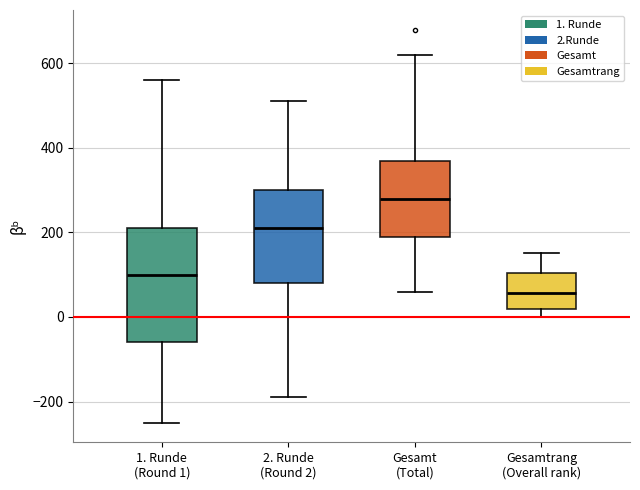

Reading left to right, read every box against the y-axis: the position of its median line, the range the box covers, and the ends of its whiskers. The values are not printed on the chart, so give them approximately, as read against the axis.

1. Runde (Round 1): median 100, box -60 to 220, whiskers -240 to 560
2. Runde (Round 2): median 220, box 80 to 300, whiskers -180 to 520
Gesamt (Total): median 280, box 200 to 380, whiskers 60 to 620
Gesamtrang (Overall rank): median 60, box 20 to 100, whiskers 0 to 160